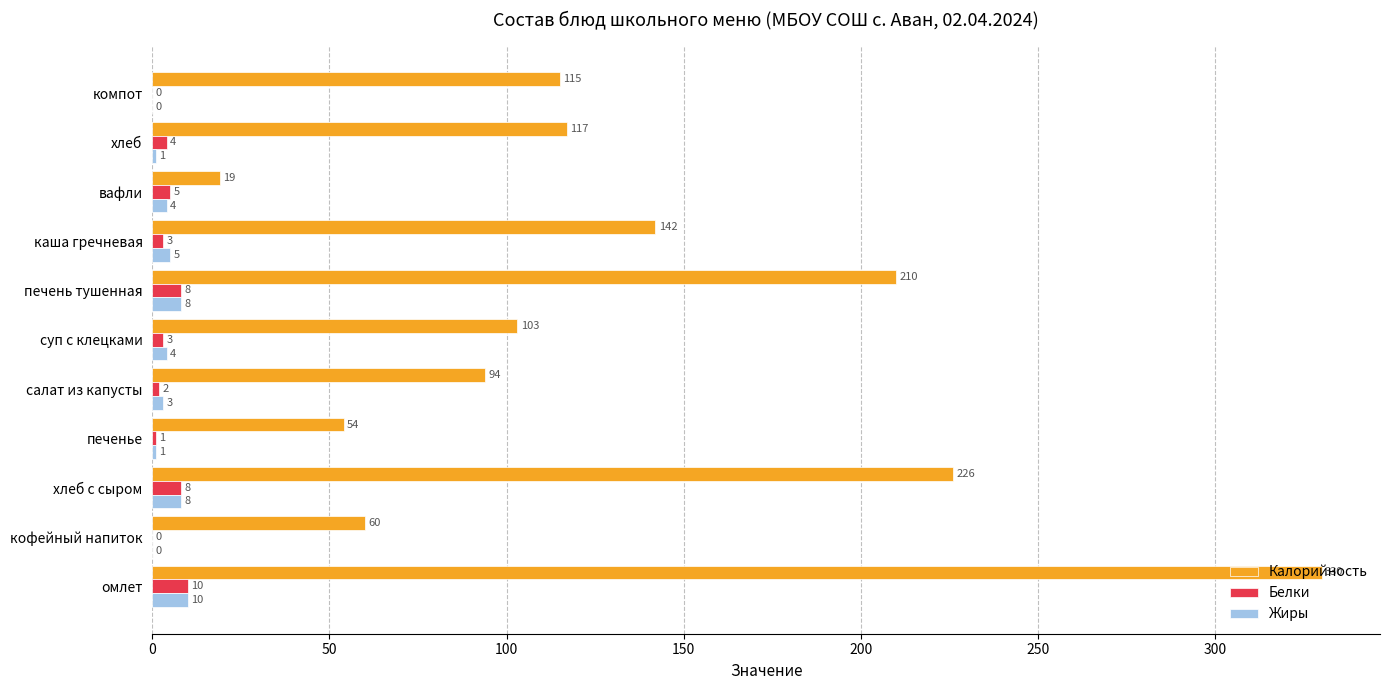

What is the sum of all Белки values?

44